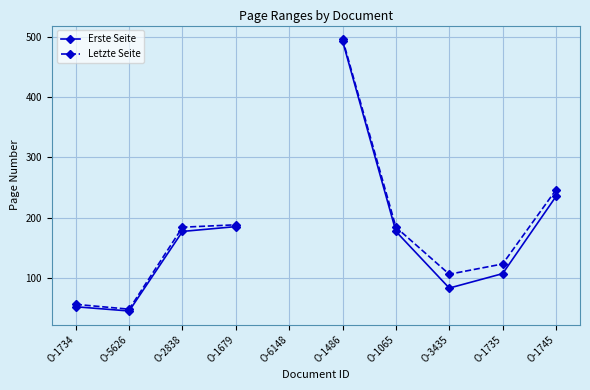

What is the value of the Letzte Seite point at the 3rd from the left?

184.0